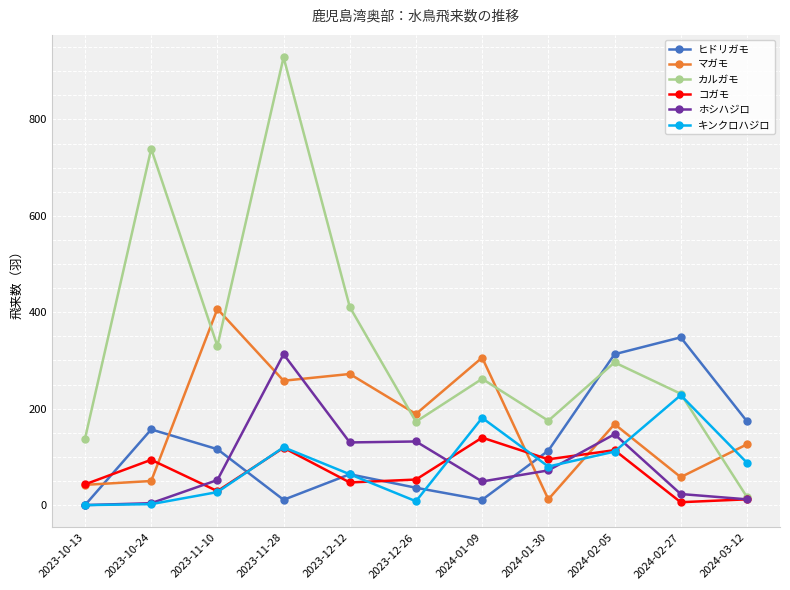

The value of ヒドリガモ at 2024-01-09 is 11. True or false?

True